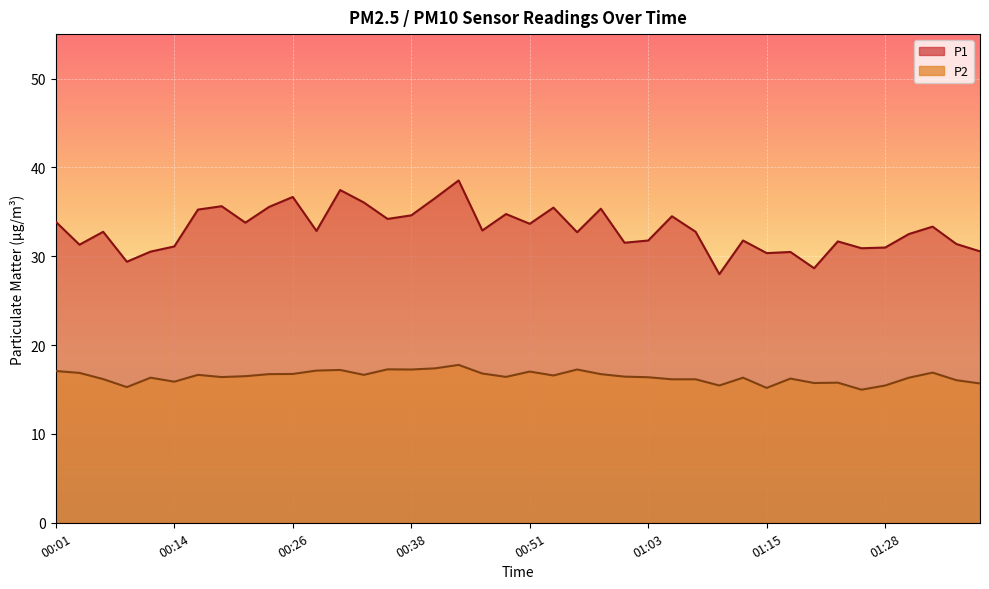

True or false: P1 and P2 intersect in this chart.

False